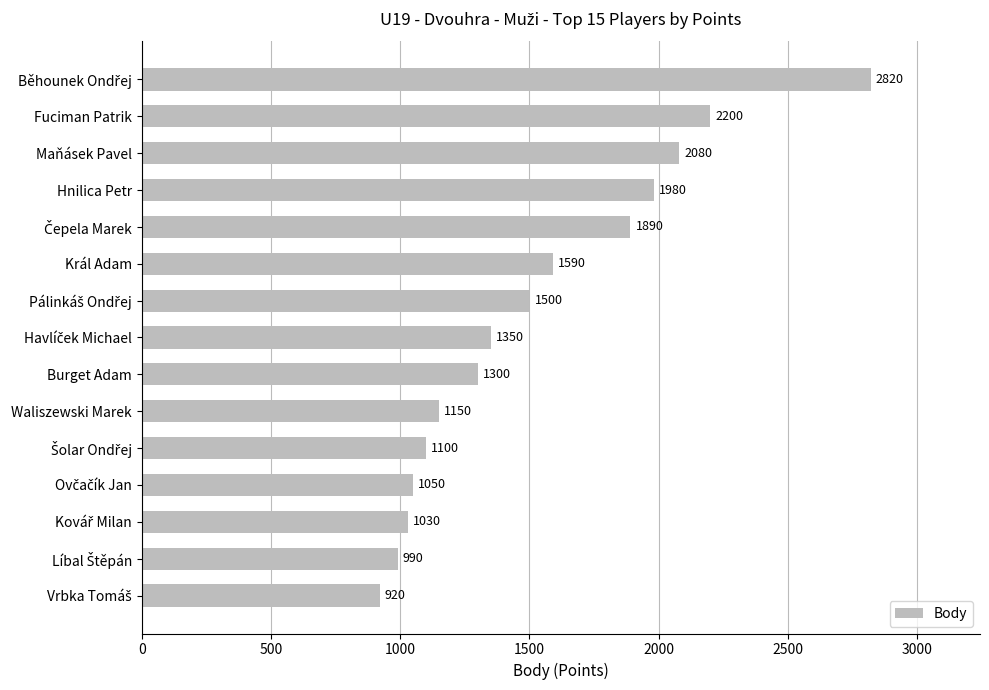

The value at Maňásek Pavel is 2080. True or false?

True